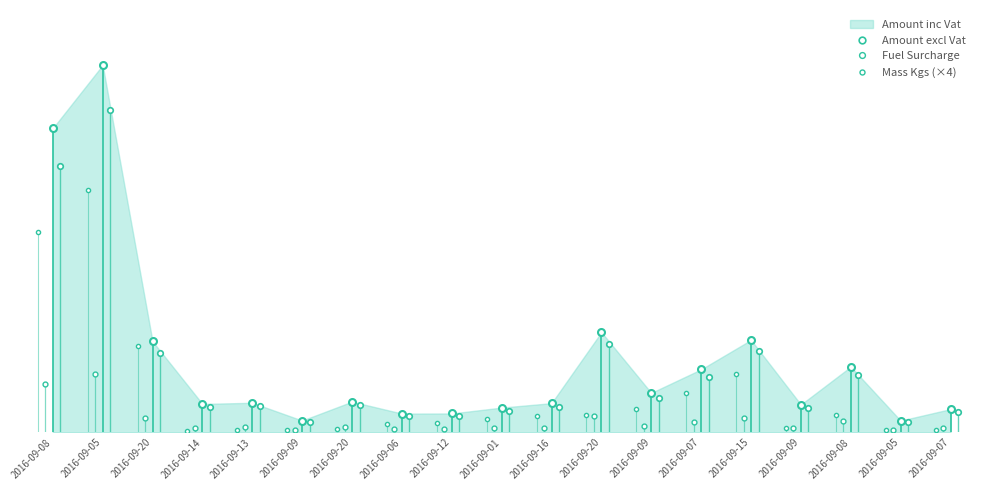

What is the label of the 1st point from the right?

2016-09-07